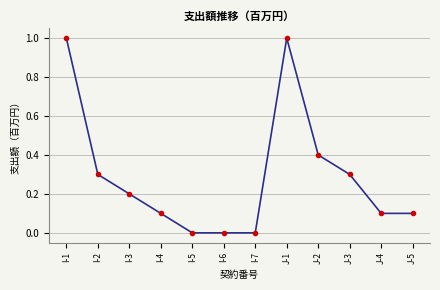

The chart shows a value of 0.2 at I-3. True or false?

True